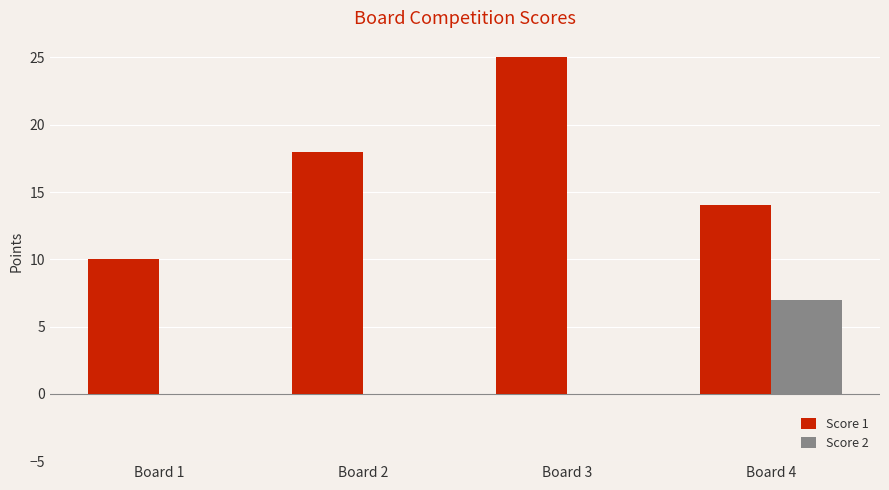

At which label does Score 2 reach its peak?

Board 4